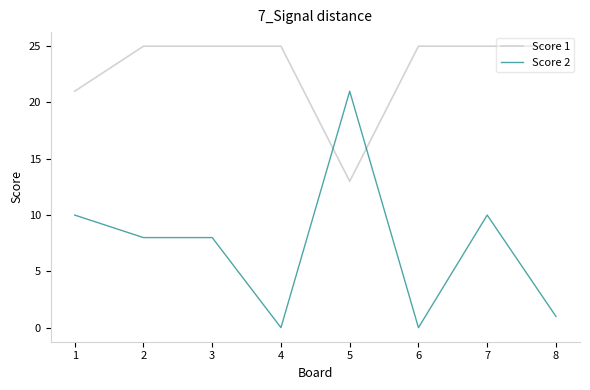

The value of Score 1 at 2 is 25. True or false?

True